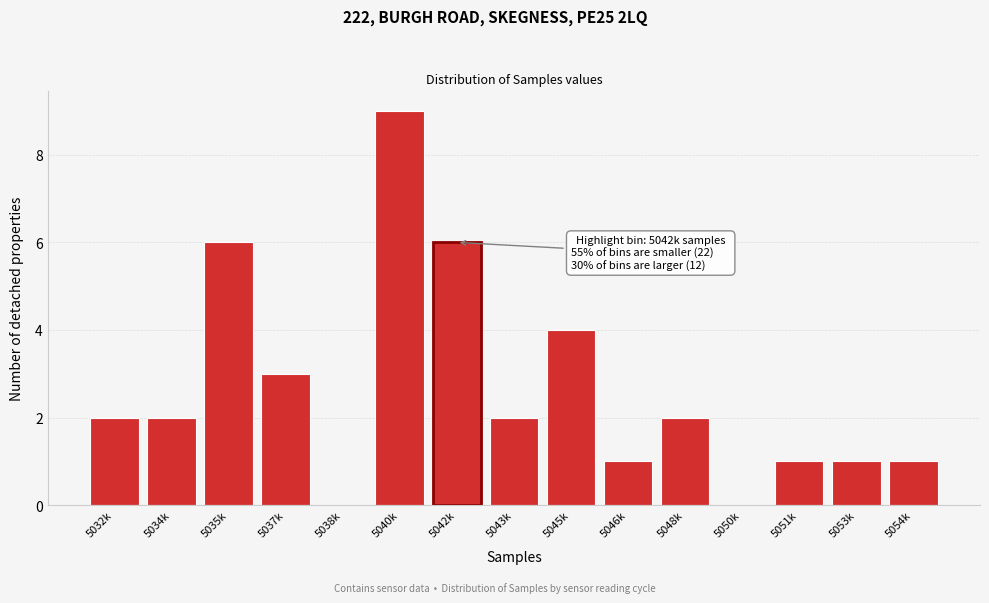

Reading left to right, extract all data points from this chart.

5032k=2	5034k=2	5035k=6	5037k=3	5038k=0	5040k=9	5042k=6	5043k=2	5045k=4	5046k=1	5048k=2	5050k=0	5051k=1	5053k=1	5054k=1